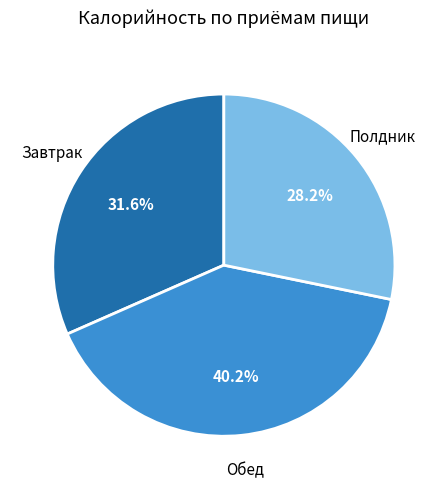

Is there any slice that represents more than half of the pie?

No